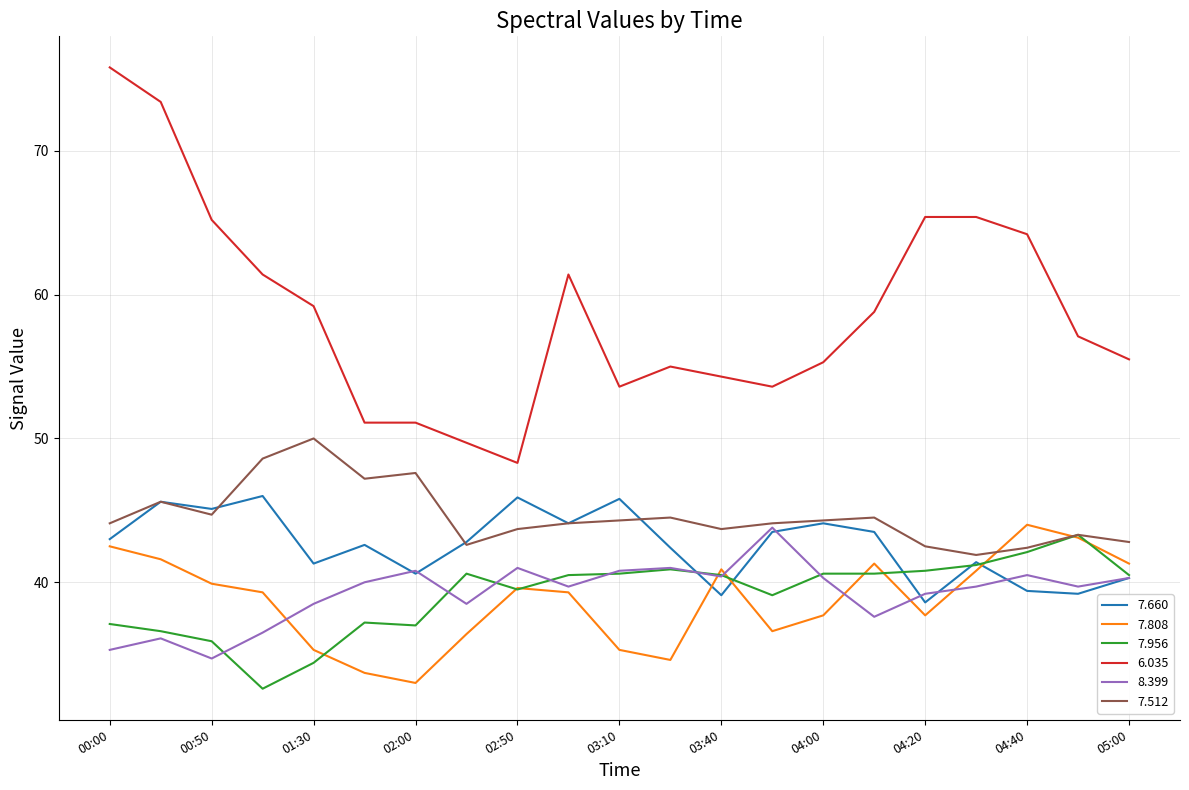

True or false: 7.660 has more than 2 points higher than both neighbors.

True